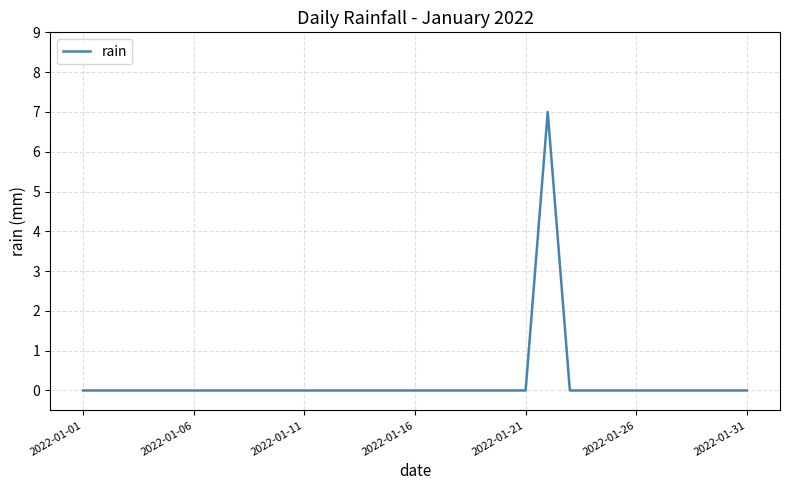

What is the difference between the maximum and minimum values?

7